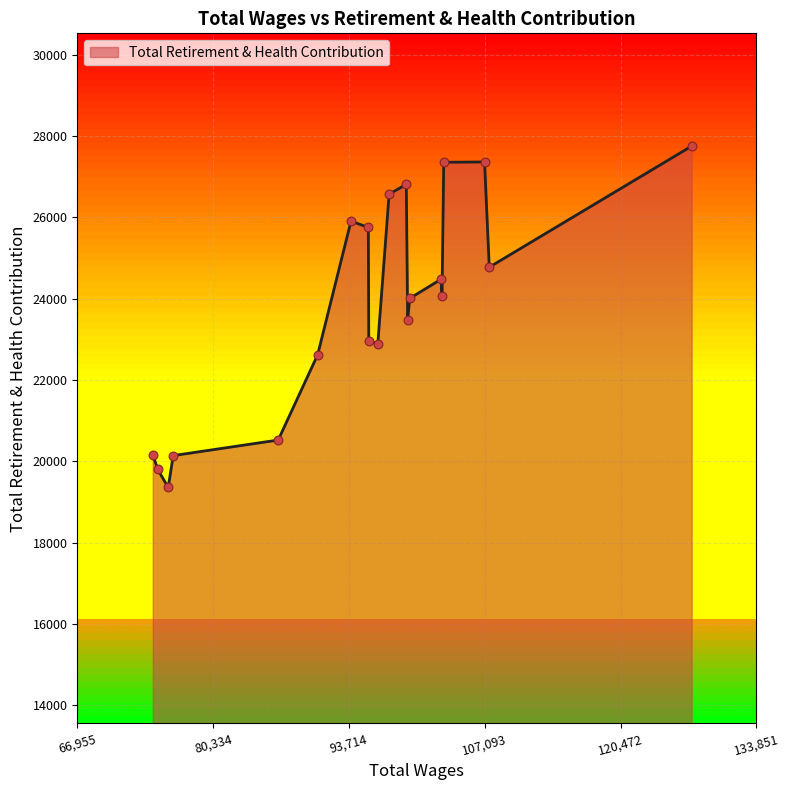

What is the greatest value displayed?

27756